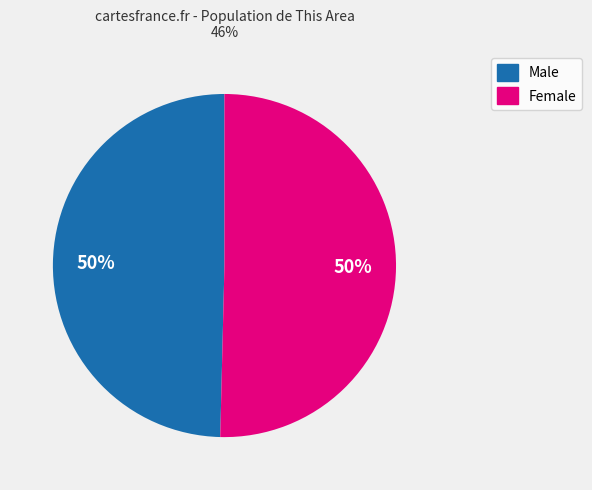

To the nearest percent, what is the combined percentage of Male and Female?

100%